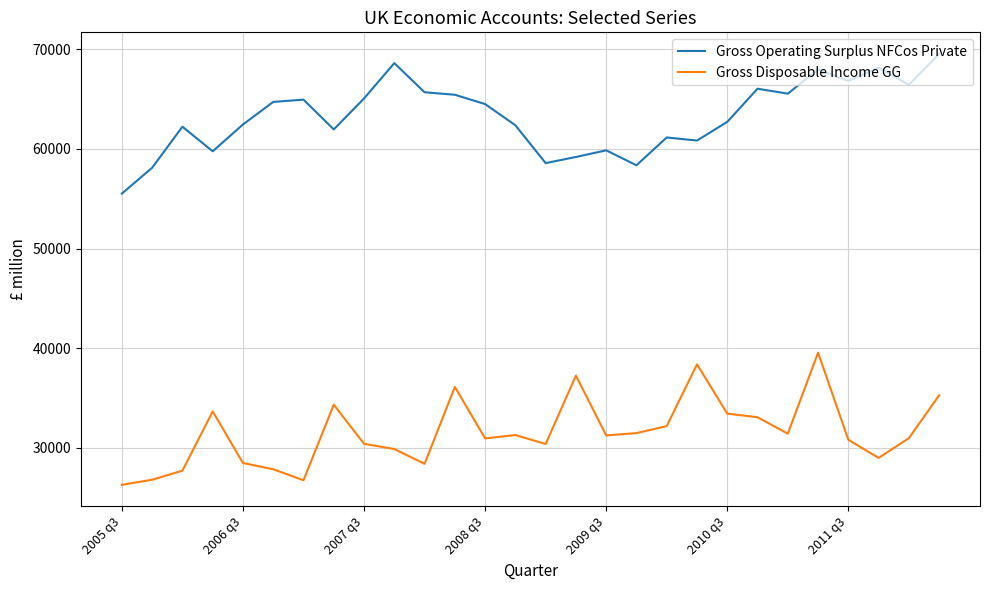

Which series has the widest spread of values?

Gross Operating Surplus NFCos Private